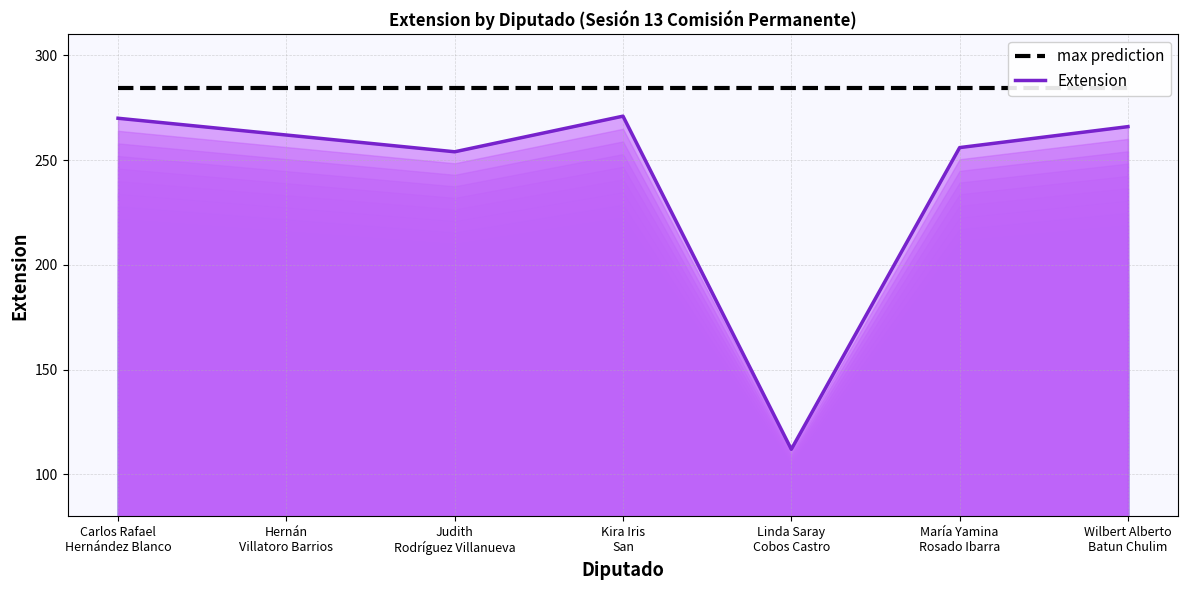

Reading left to right, transcribe all the data shown in this chart.

Extension (top line): 270.0	262.0	254.0	271.0	112.0	256.0	266.0
max prediction: 284.6	284.6	284.6	284.6	284.6	284.6	284.6